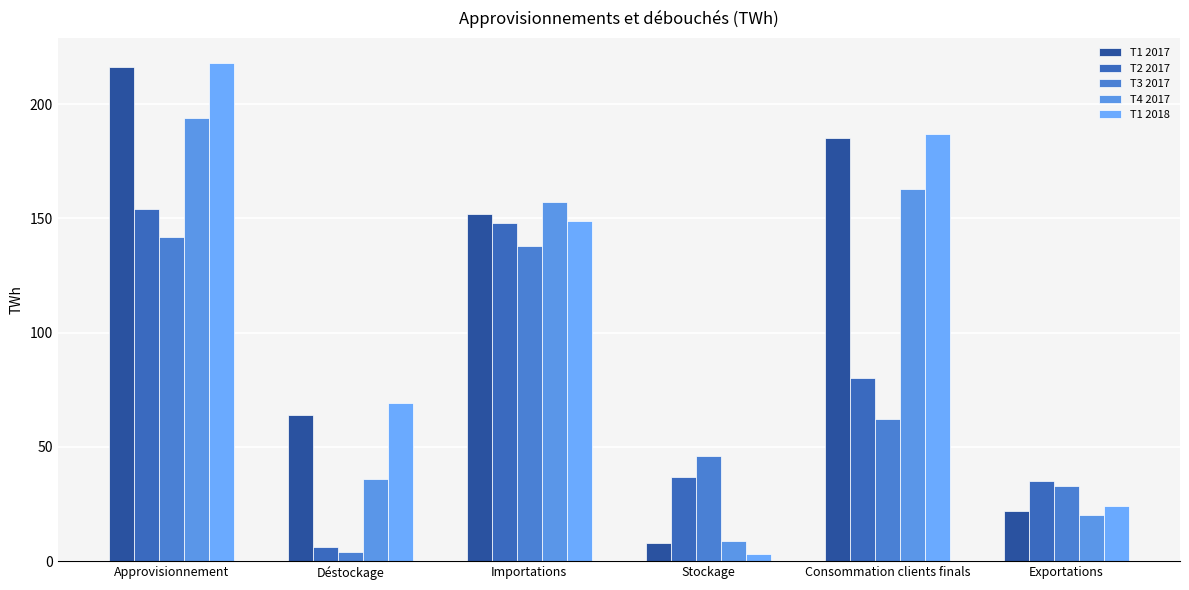

Which series has the widest spread of values?

T1 2018